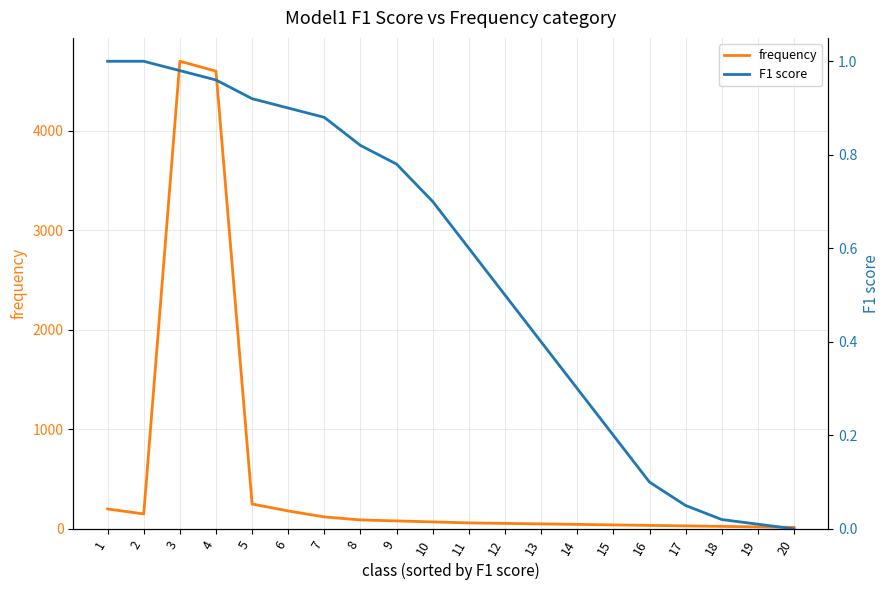

Which series has the largest range (max minus min)?

frequency